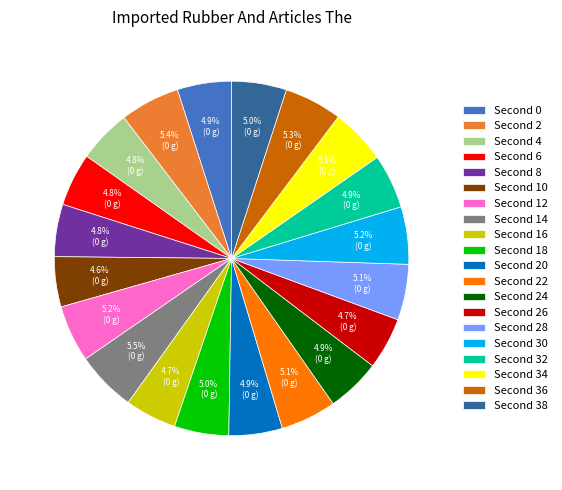

Is there any slice that represents more than half of the pie?

No